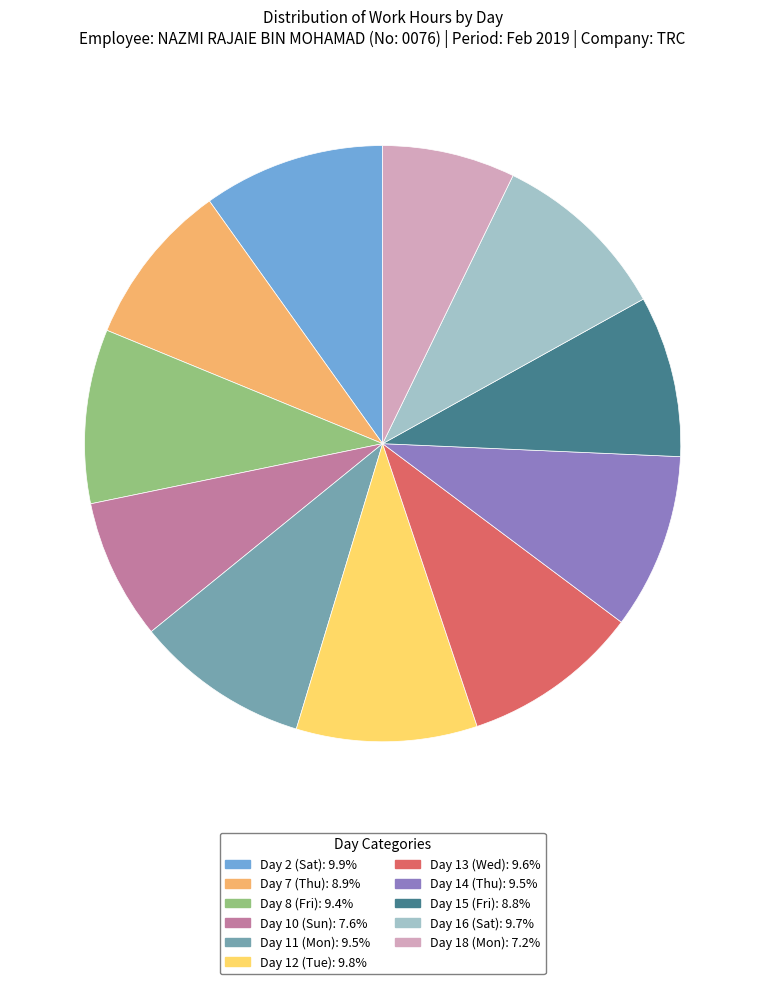

Approximately how many times larger is the value at Day 15 (Fri): 8.8% compared to Day 12 (Tue): 9.8%?

0.9